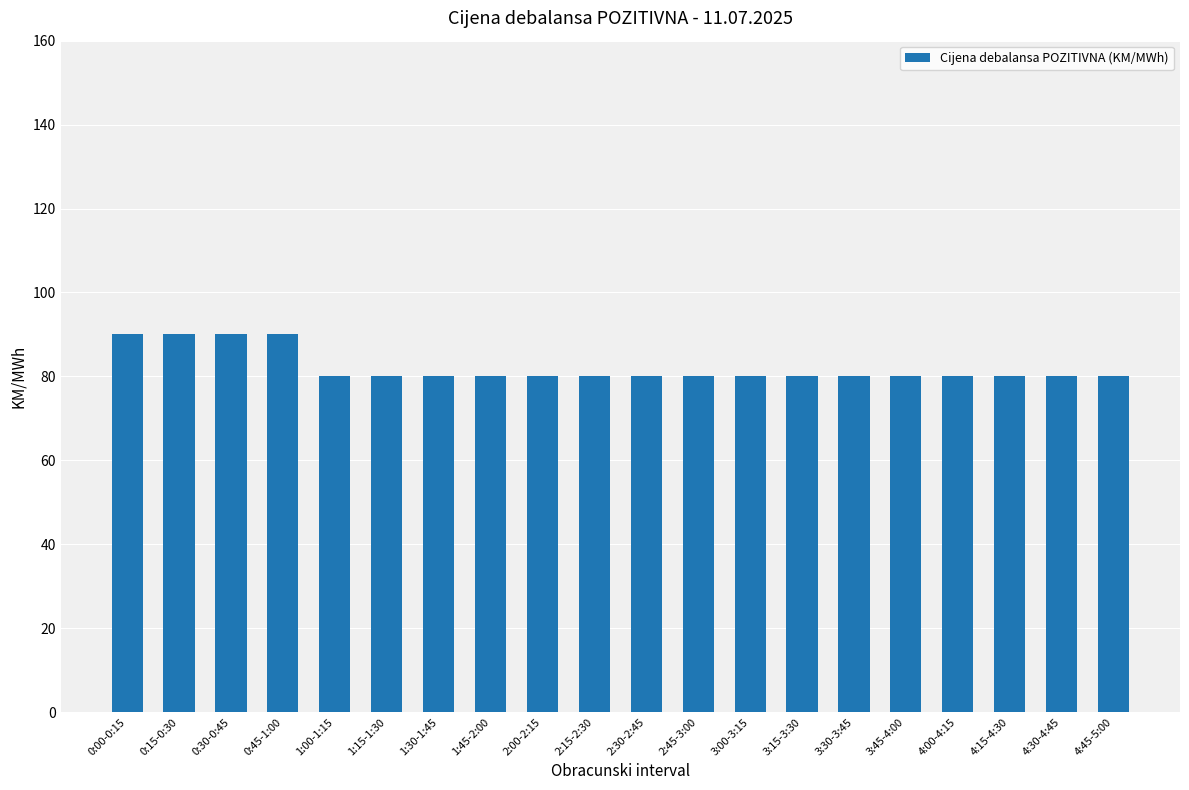

Does the chart contain stacked bars?

No